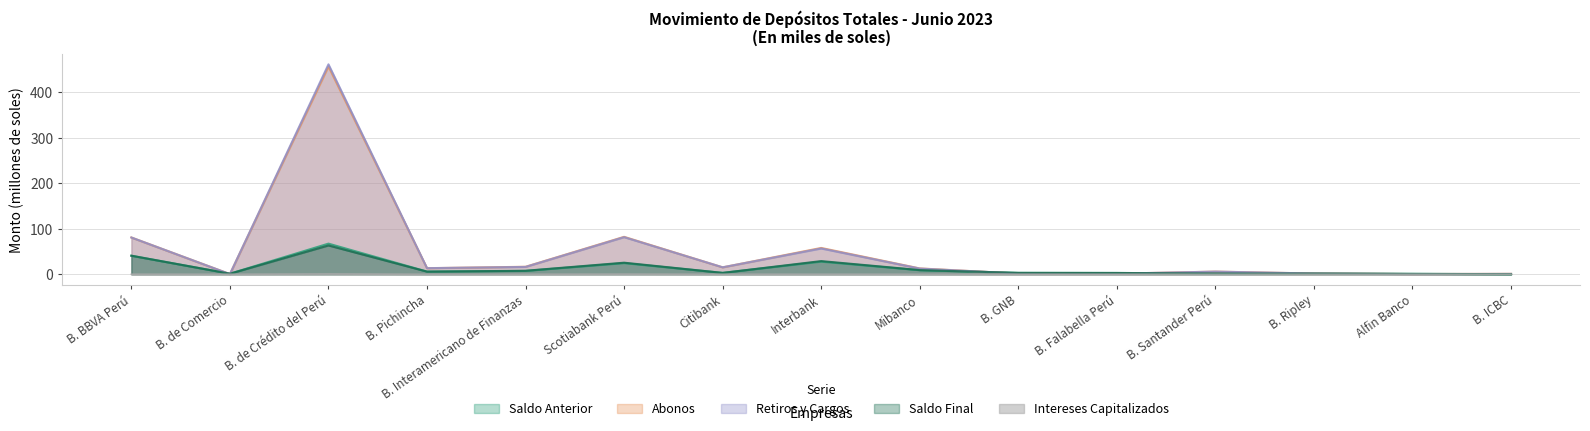

Where does the Abonos series first go above 12?

B. BBVA Perú